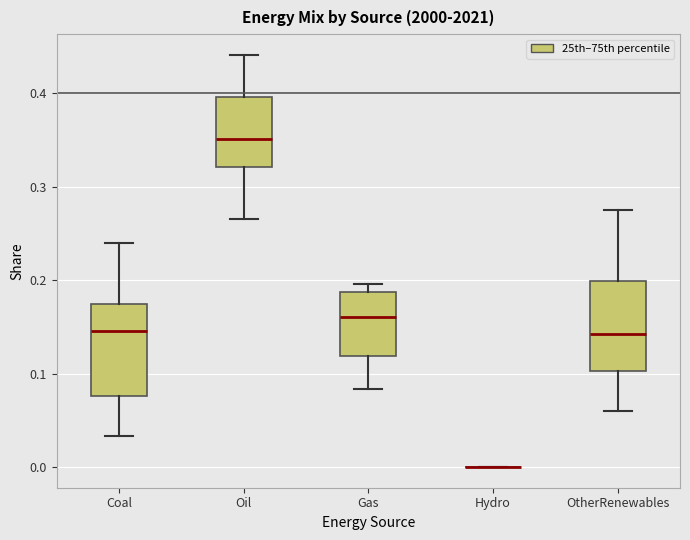

Where does the lower whisker of the box for Coal end on the y-axis? The values are not printed on the chart, so give them approximately, as read against the axis.

0.03